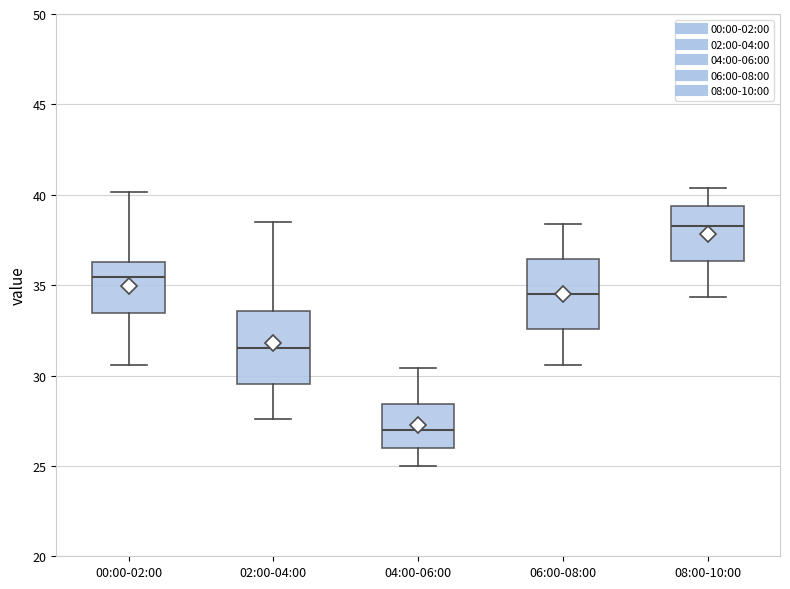

Where is the lower edge of the box for 02:00-04:00 on the y-axis? The values are not printed on the chart, so give them approximately, as read against the axis.

29.5